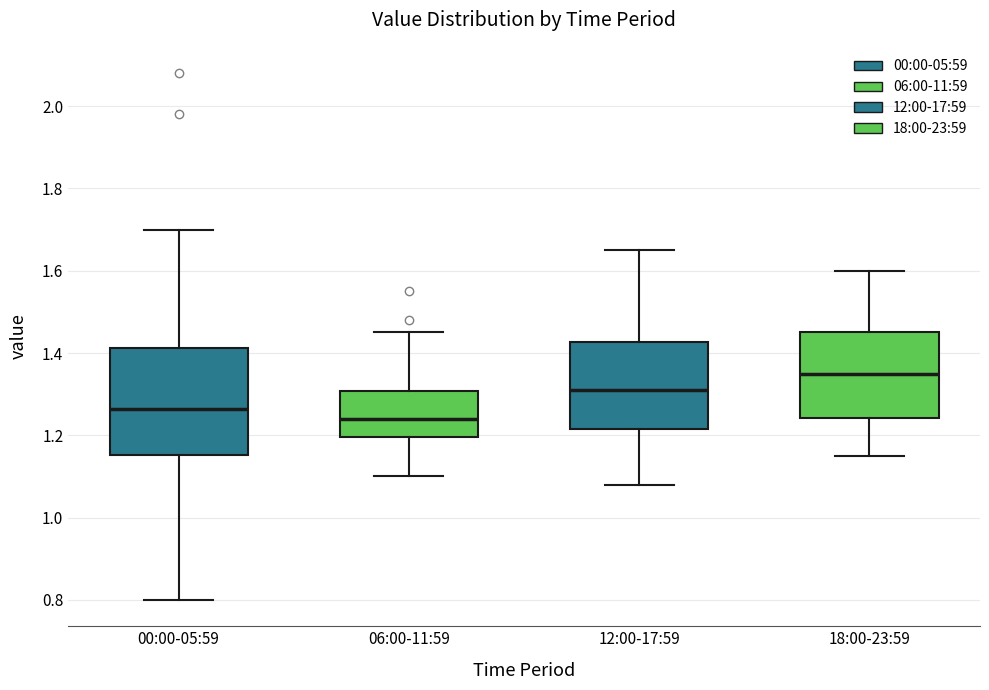

Reading left to right, read every box against the y-axis: the position of its median line, the range the box covers, and the ends of its whiskers. The values are not printed on the chart, so give them approximately, as read against the axis.

00:00-05:59: median 1.26, box 1.16 to 1.42, whiskers 0.80 to 1.70
06:00-11:59: median 1.24, box 1.20 to 1.30, whiskers 1.10 to 1.46
12:00-17:59: median 1.32, box 1.22 to 1.42, whiskers 1.08 to 1.66
18:00-23:59: median 1.36, box 1.24 to 1.46, whiskers 1.16 to 1.60